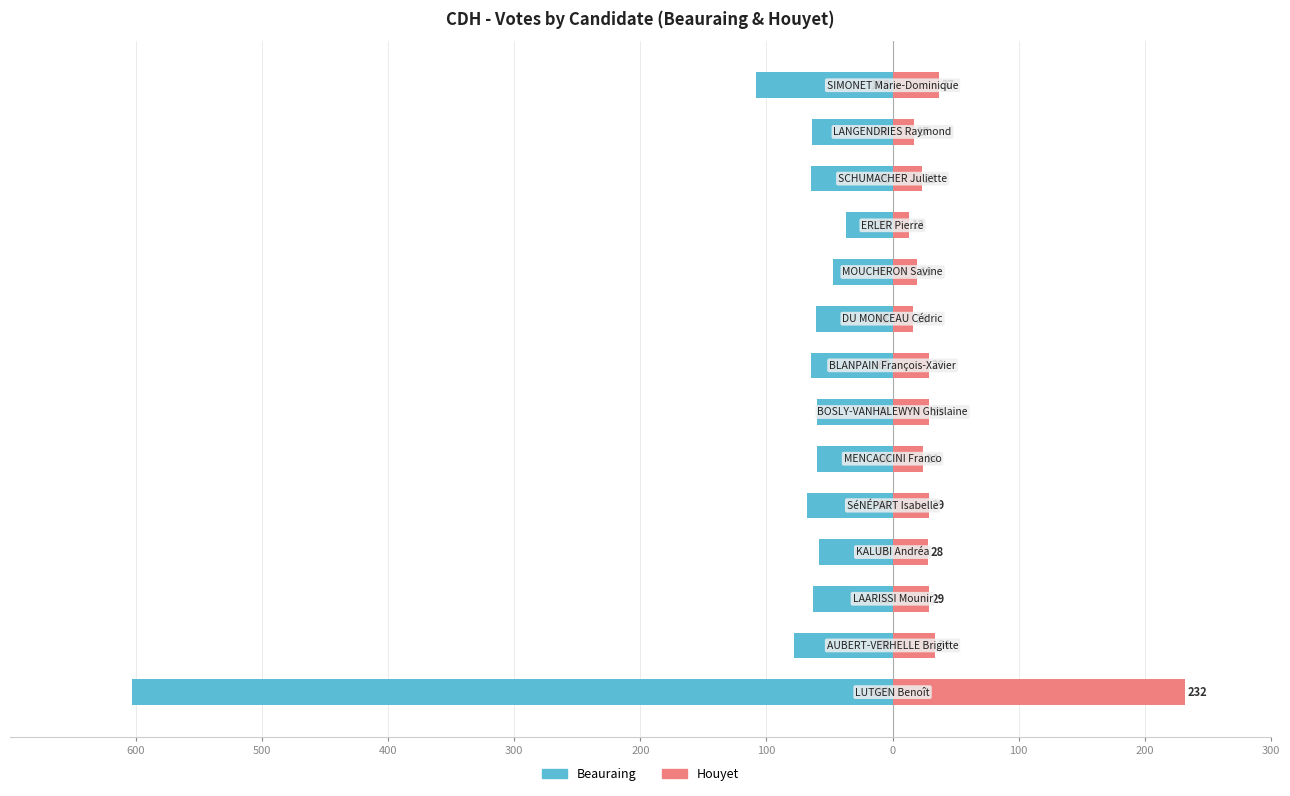

What is the label of the 6th bar from the right?

200